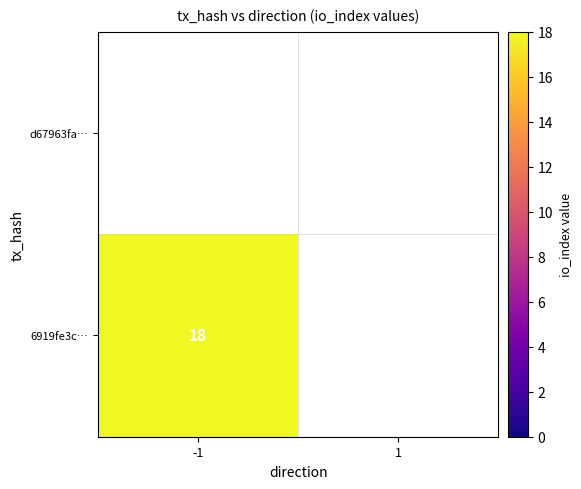

List the series in order of their overall mean, highest first.

d67963fa…, 6919fe3c…